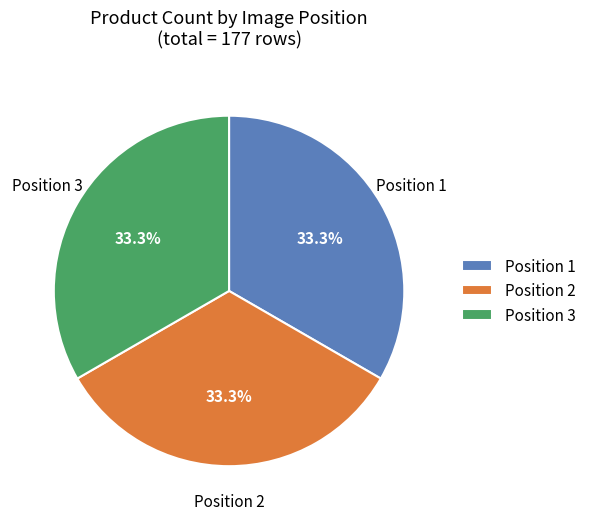

What percentage is NOT represented by Position 1?

66.7%